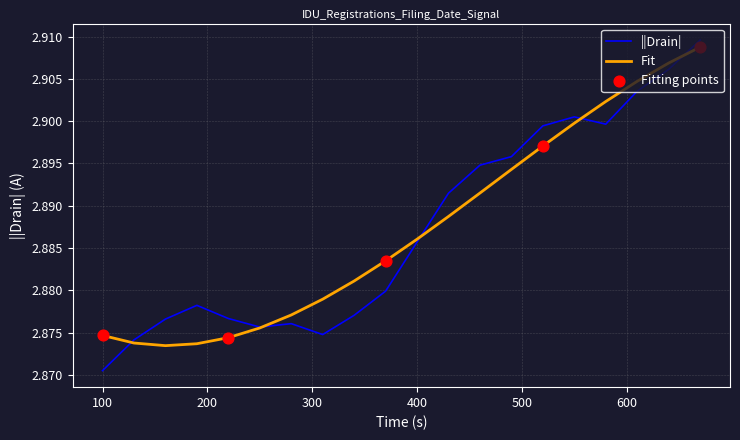

Which series has the widest spread of values?

||Drain|